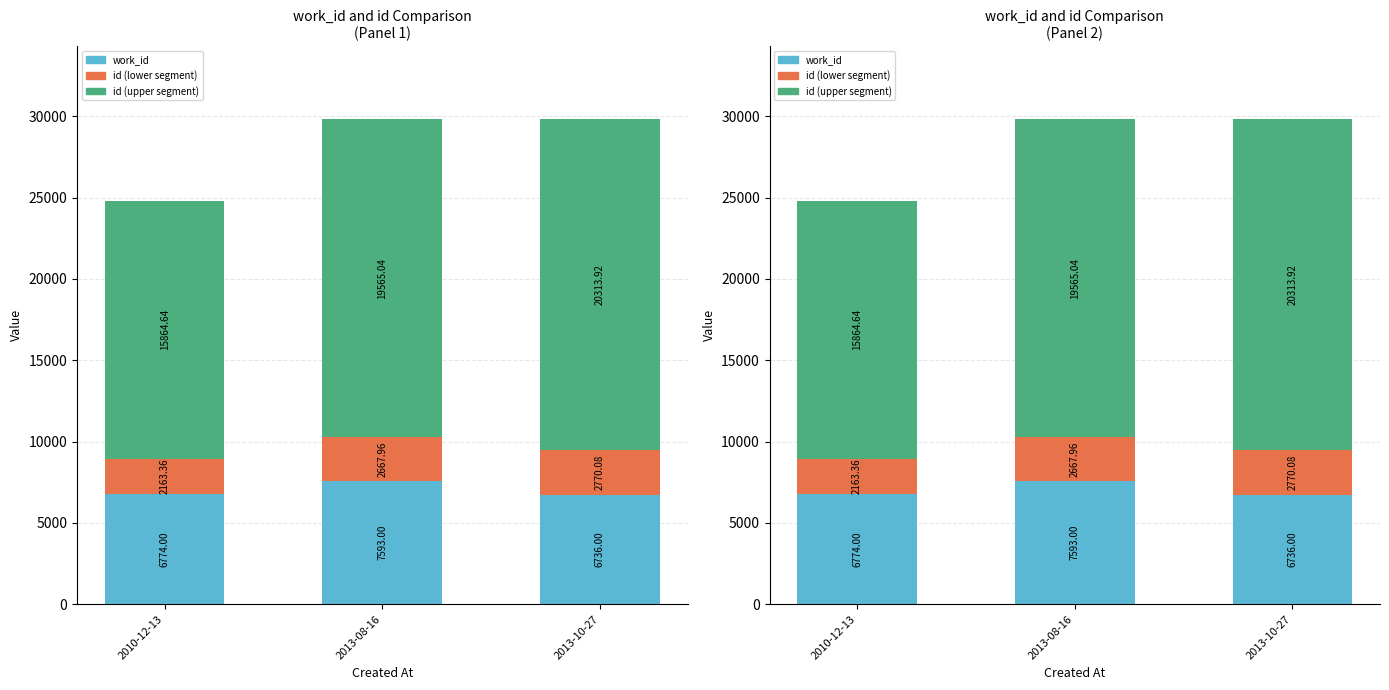

What is the label of the 1st bar from the right?

2013-10-27